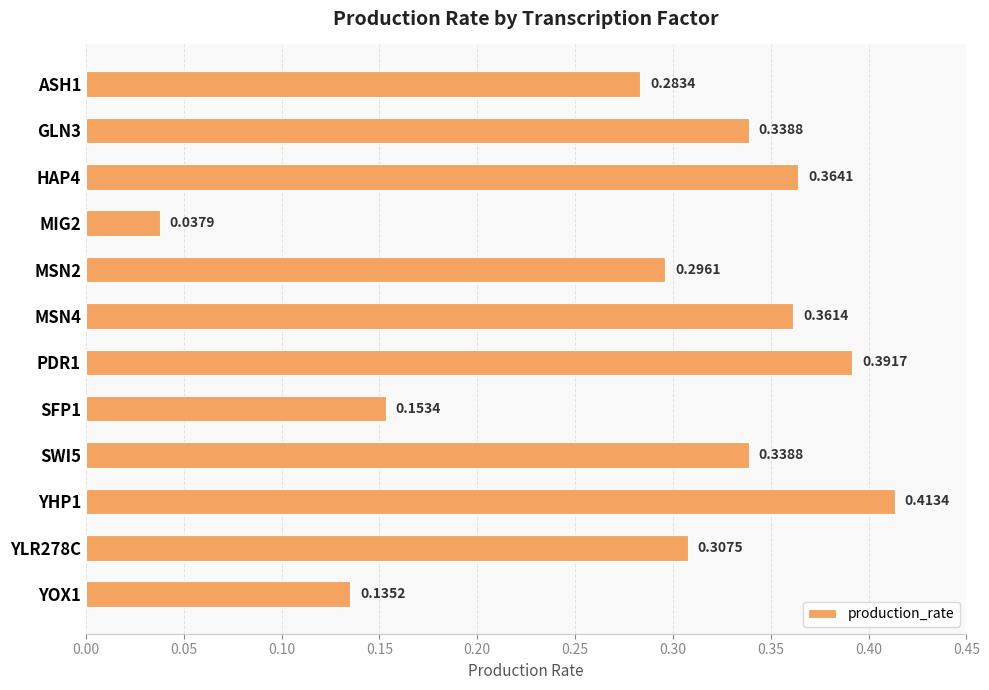

What is the sum of all values?

3.4